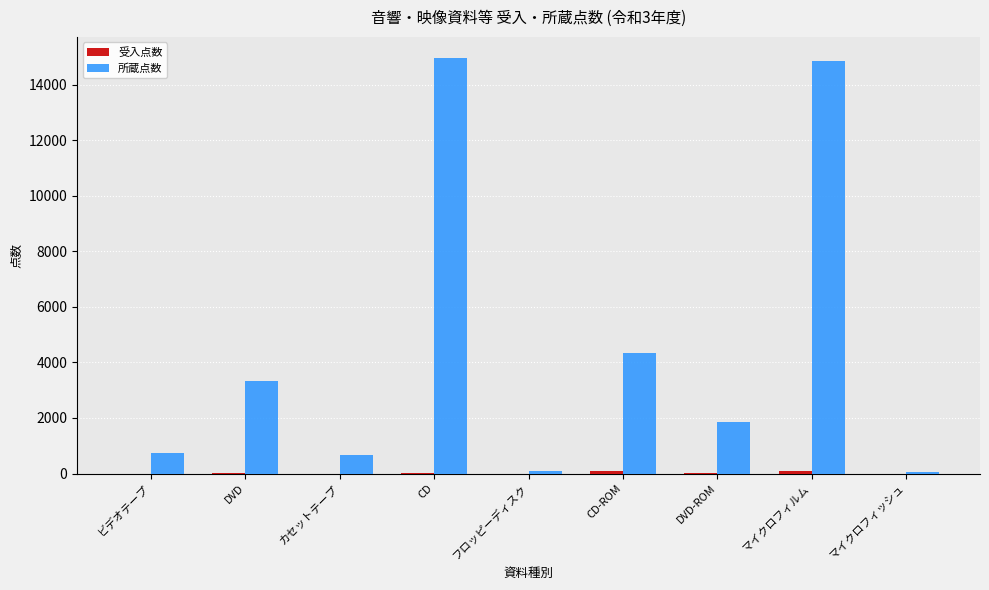

How many groups of bars are there?

9